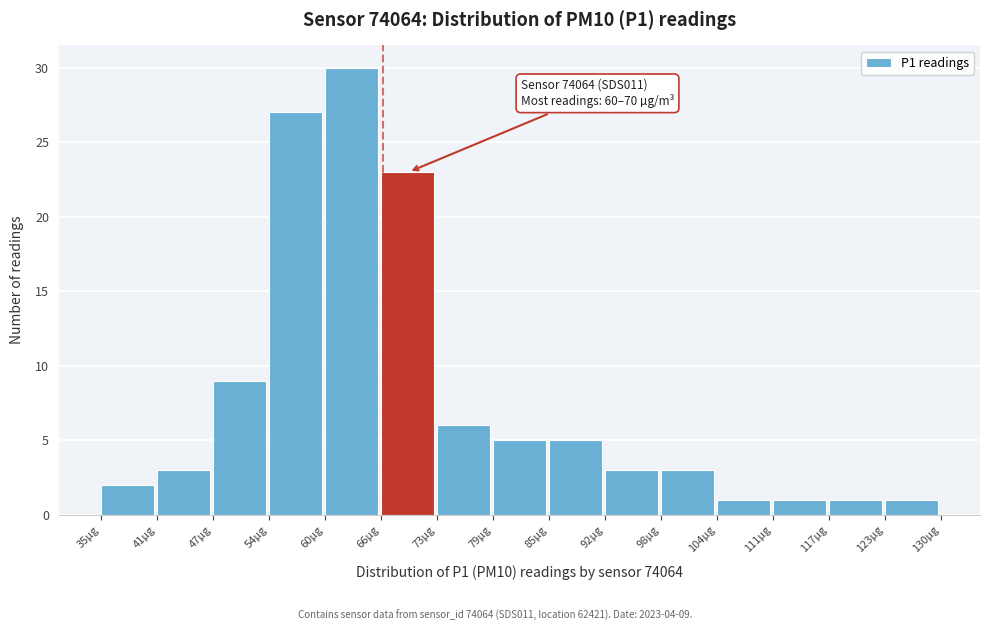

Over which range of the x-axis is the bar tallest?

60 to 67